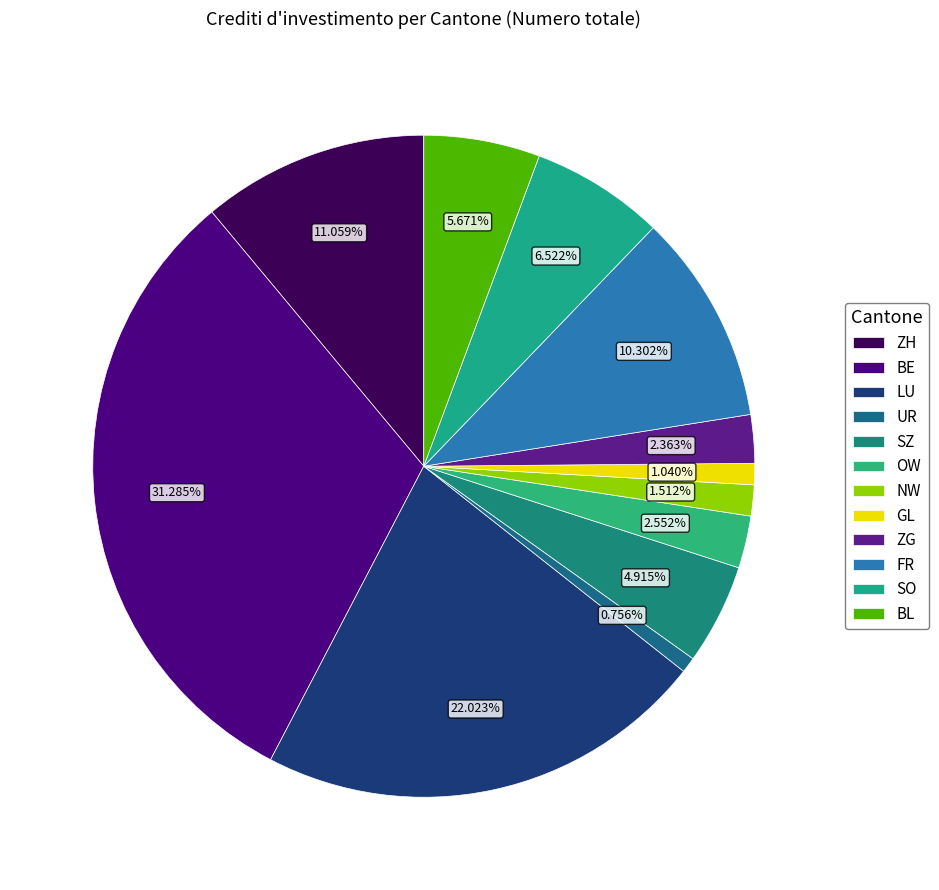

How many slices are in this pie chart?

12